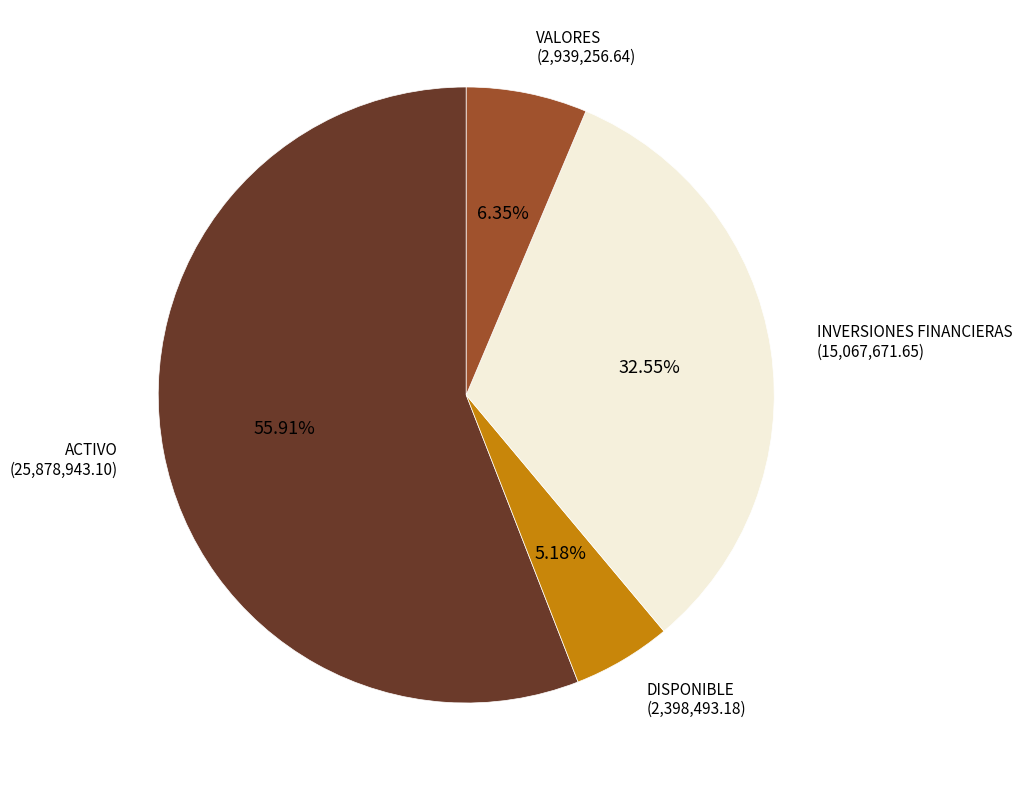

Which category has the biggest portion of the pie?

ACTIVO